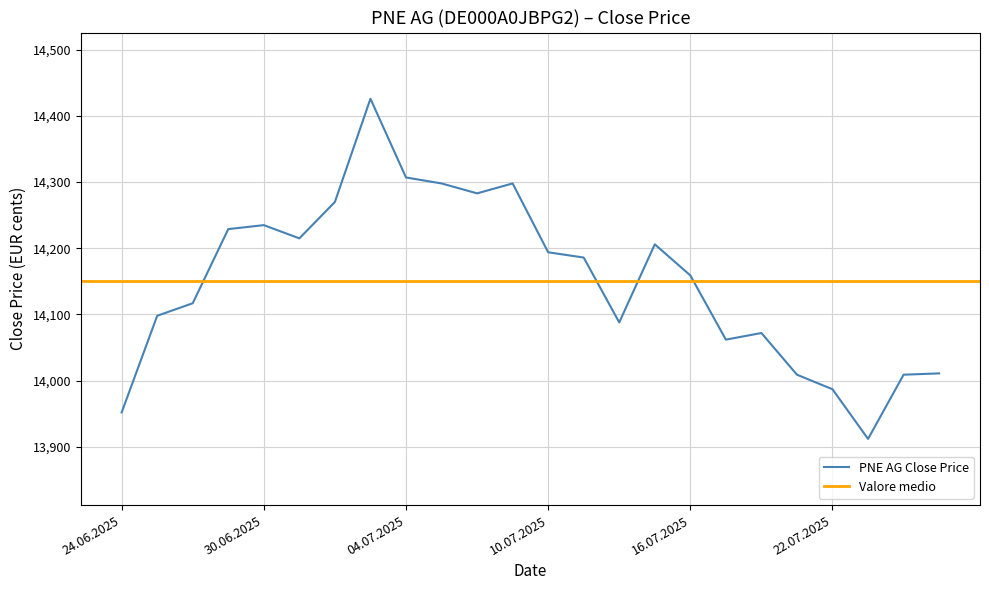

List the labels in order of value, largest first.

03.07.2025, 04.07.2025, 07.07.2025, 09.07.2025, 08.07.2025, 02.07.2025, 30.06.2025, 27.06.2025, 01.07.2025, 15.07.2025, 10.07.2025, 11.07.2025, 16.07.2025, 26.06.2025, 25.06.2025, 14.07.2025, 18.07.2025, 17.07.2025, 25.07.2025, 21.07.2025, 24.07.2025, 22.07.2025, 24.06.2025, 23.07.2025